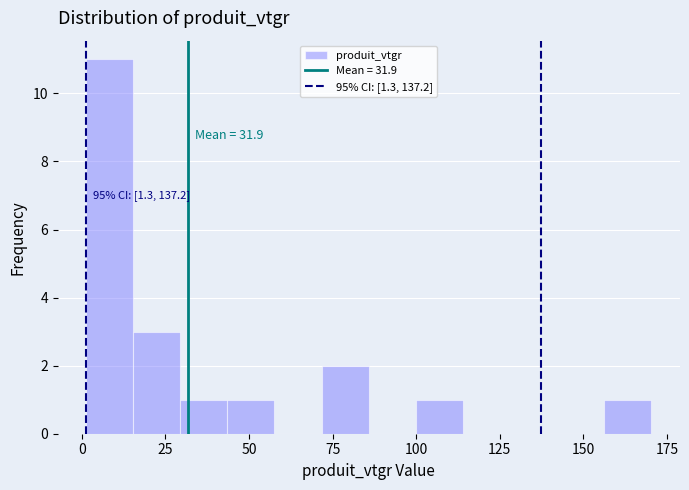

Around what value on the x-axis is the tallest bar? Give the approximate position of its centre, as read against the axis.

10